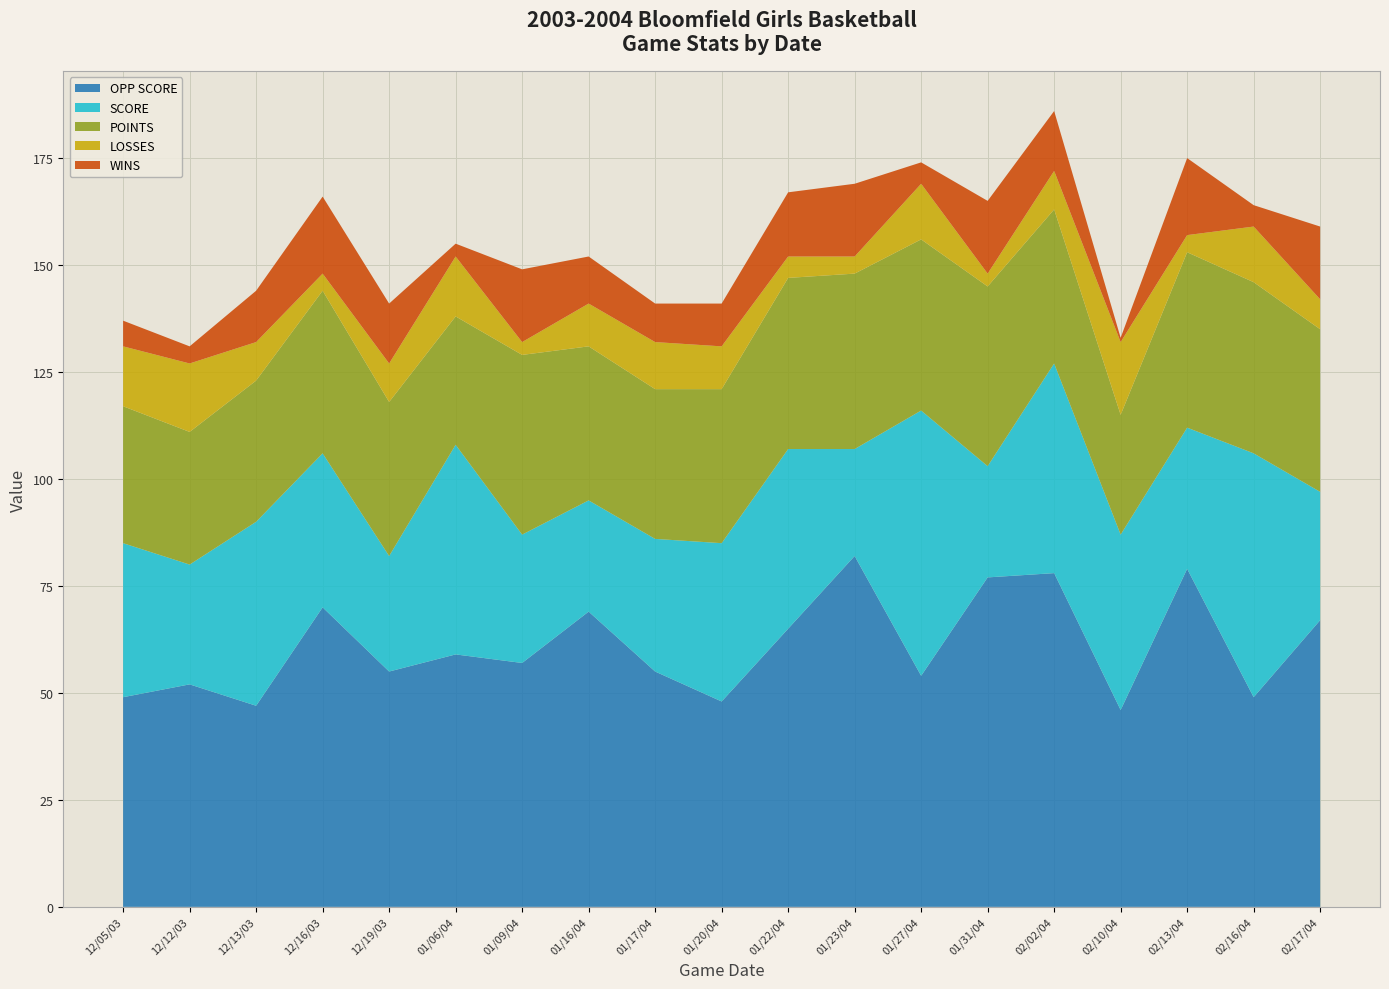

Reading left to right, list all the values displayed in this chart.

OPP SCORE: 49	52	47	70	55	59	57	69	55	48	65	82	54	77	78	46	79	49	67
SCORE: 36	28	43	36	27	49	30	26	31	37	42	25	62	26	49	41	33	57	30
POINTS: 32	31	33	38	36	30	42	36	35	36	40	41	40	42	36	28	41	40	38
LOSSES: 14	16	9	4	9	14	3	10	11	10	5	4	13	3	9	17	4	13	7
WINS: 6	4	12	18	14	3	17	11	9	10	15	17	5	17	14	1	18	5	17